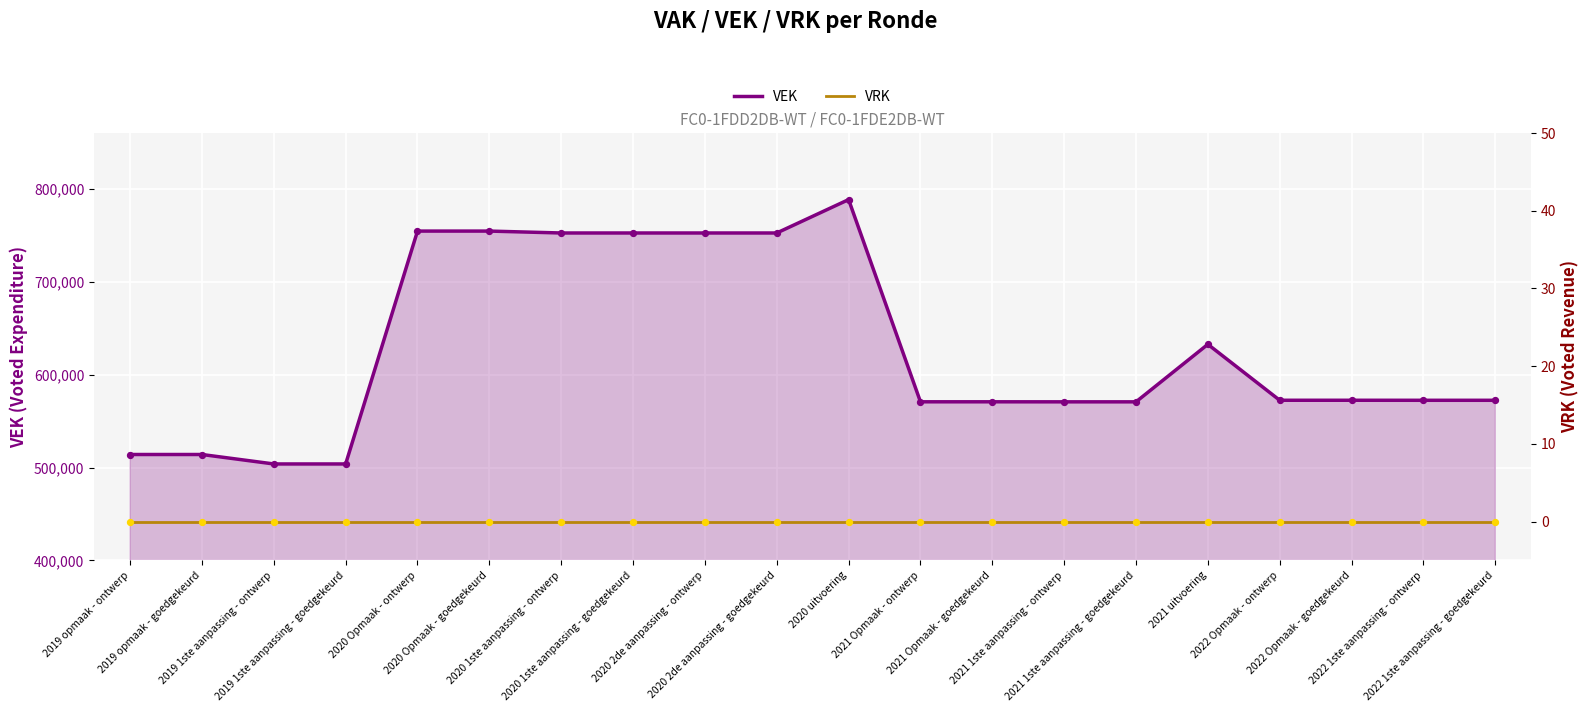

Which series has the largest Y range (max minus min)?

VEK